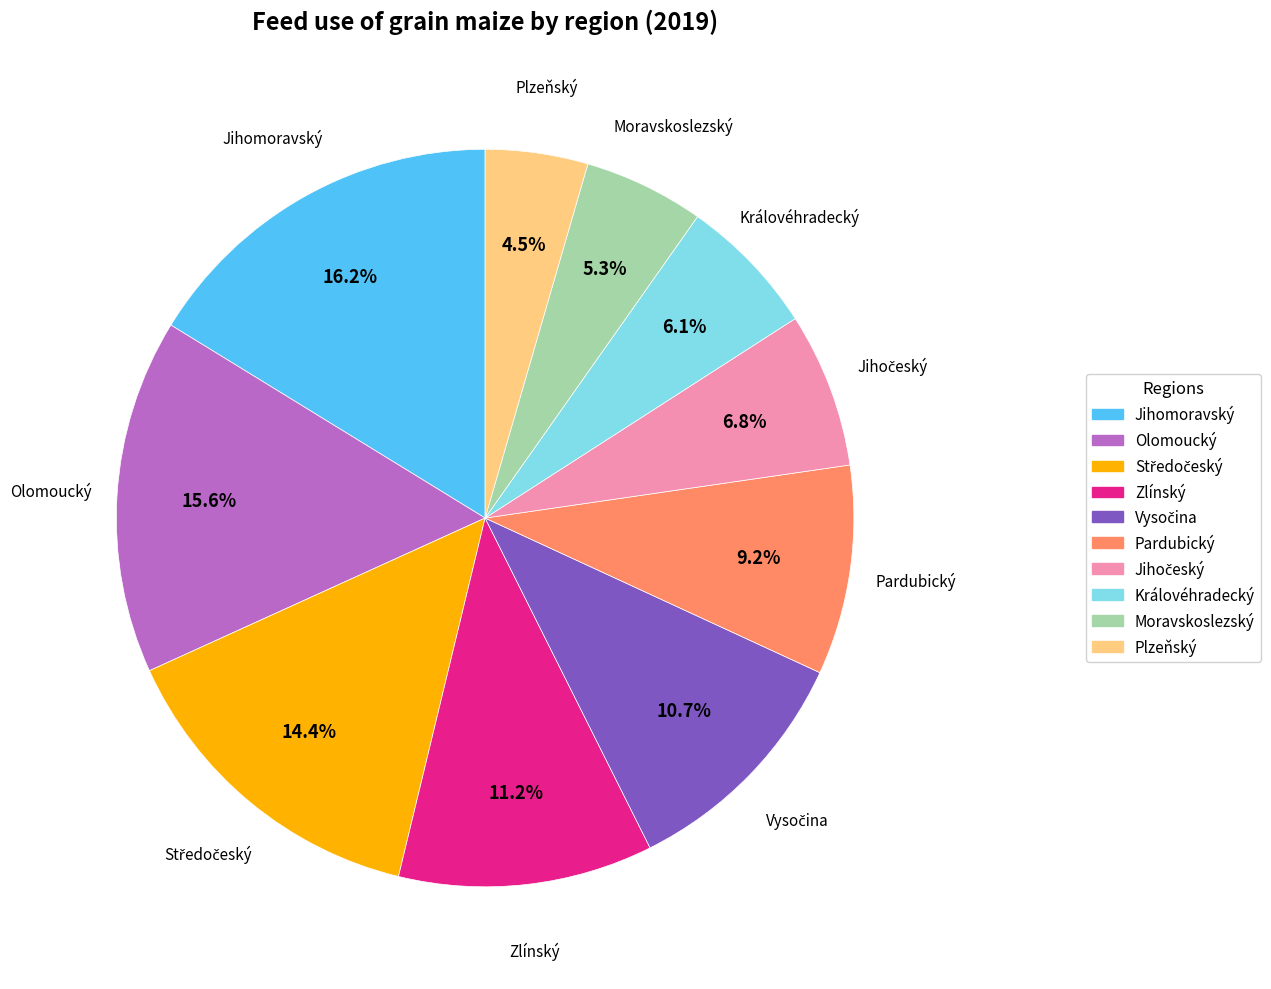

Is there a majority slice in this chart?

No